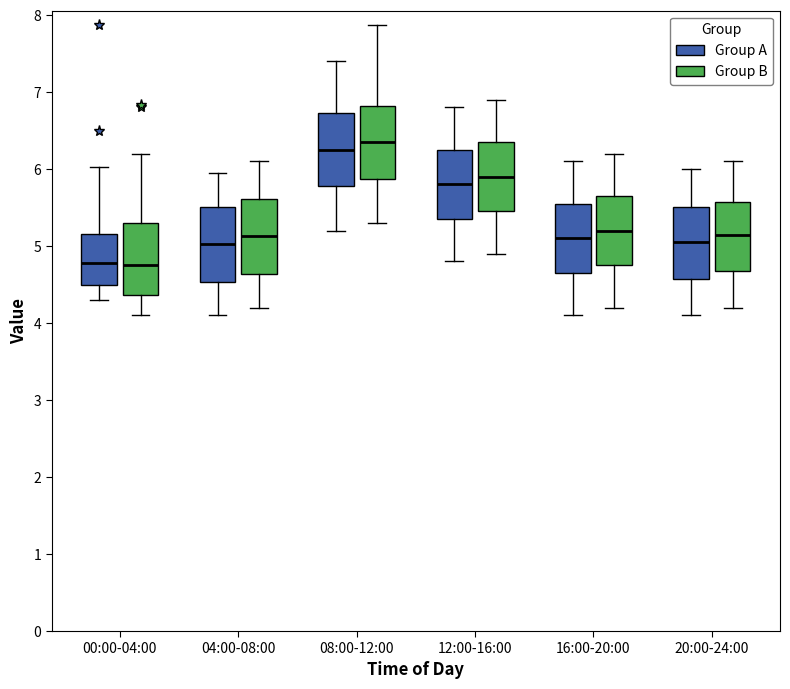

Where does the lower whisker of the box for 20:00-24:00 (Group A) end on the y-axis? The values are not printed on the chart, so give them approximately, as read against the axis.

4.1